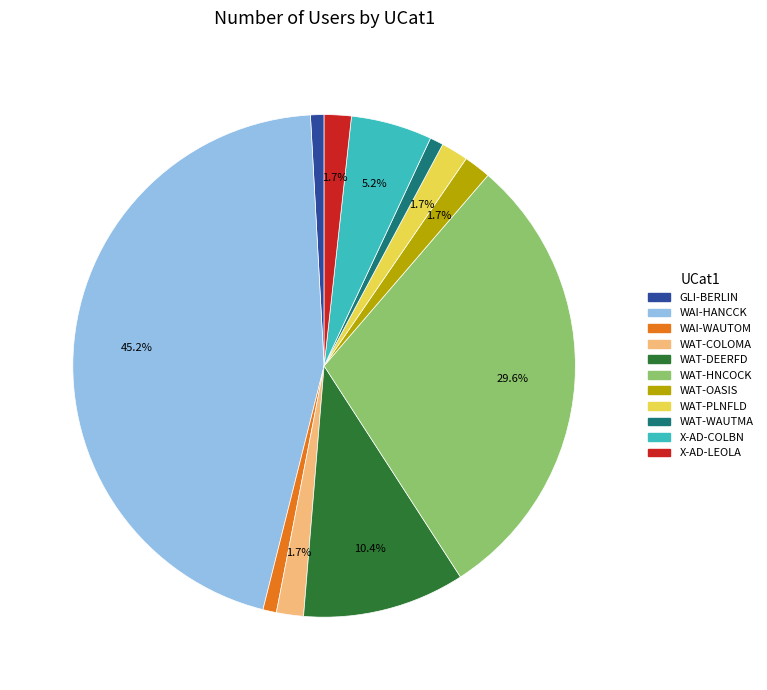

To the nearest percent, what is the average slice percentage?

9%